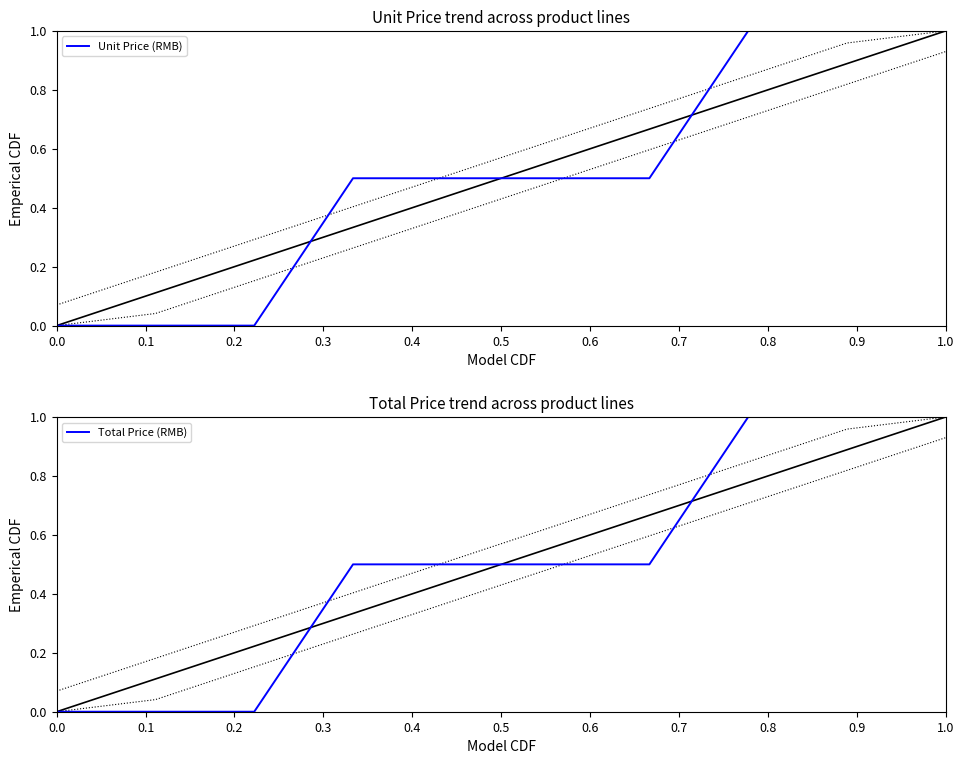

Rank the series at 0.6 from lowest to highest value.

Unit Price (RMB), Total Price (RMB)